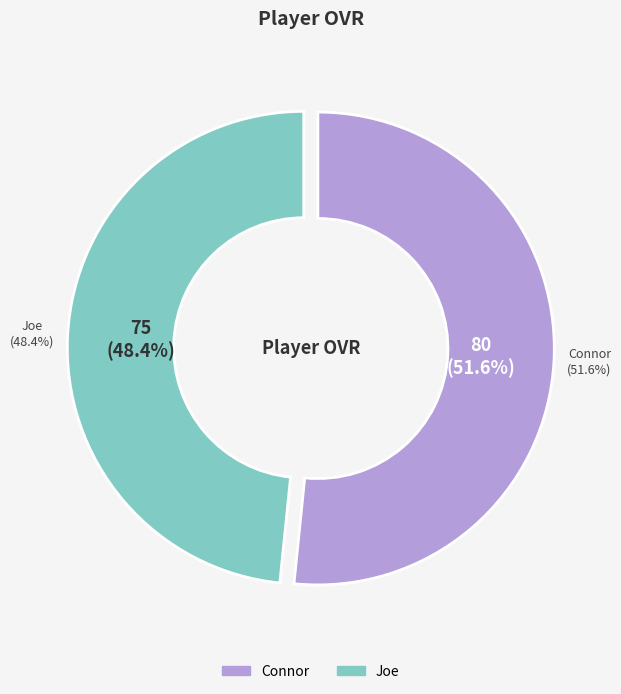

To the nearest percent, what portion does Connor represent?

52%